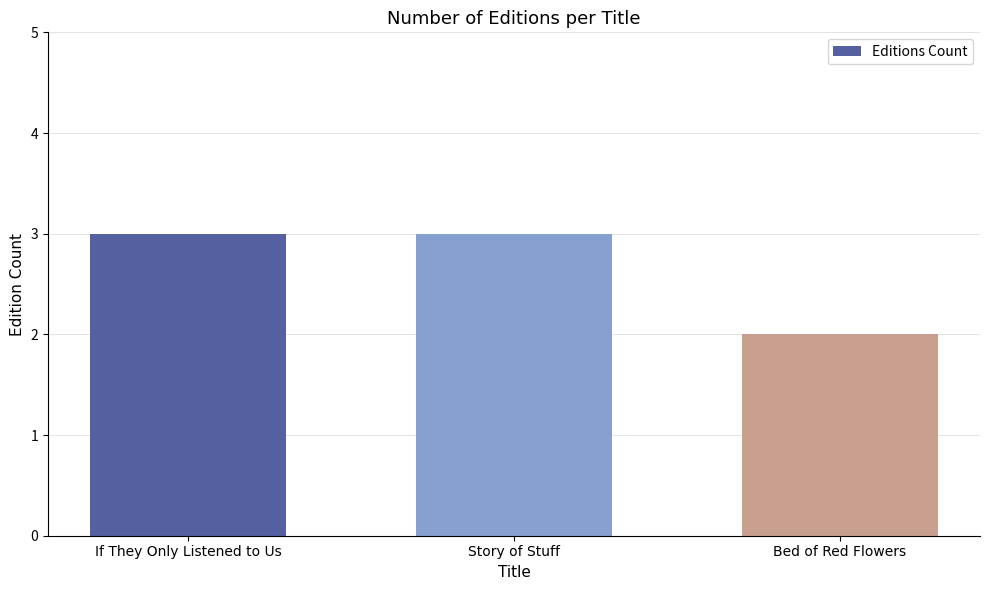

Is it true that the value at If They Only Listened to Us is 3?

True